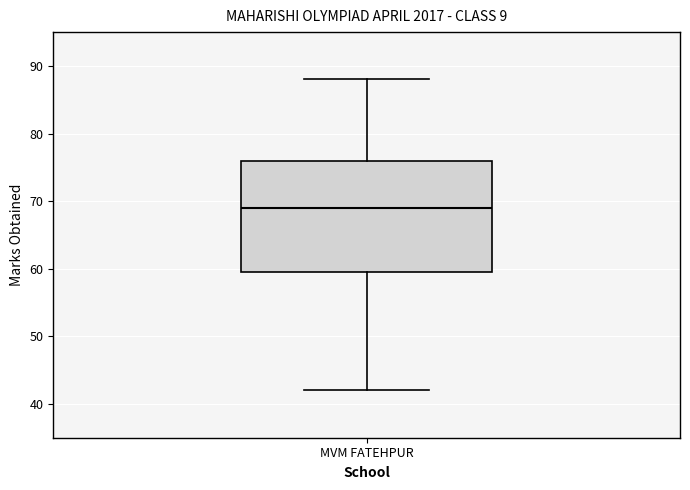

Read this box plot against the y-axis: the position of the median line, the range covered by the box, and the ends of both whiskers. The values are not printed on the chart, so give them approximately, as read against the axis.

median 69, box 60 to 76, whiskers 42 to 88